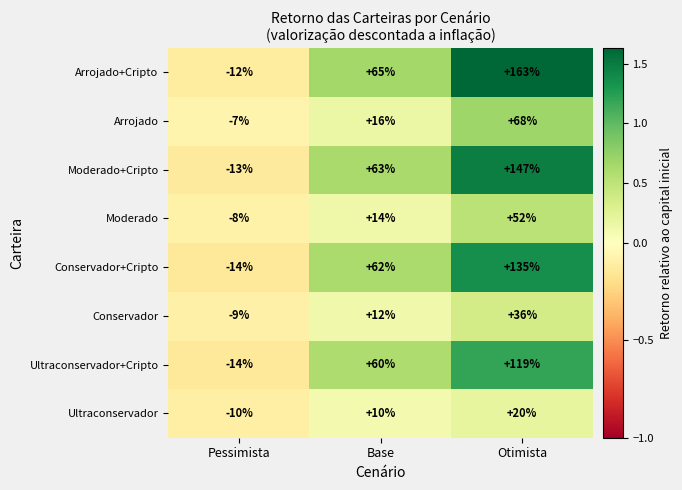

List the series in order of their peak value, highest first.

Arrojado+Cripto, Moderado+Cripto, Conservador+Cripto, Ultraconservador+Cripto, Arrojado, Moderado, Conservador, Ultraconservador